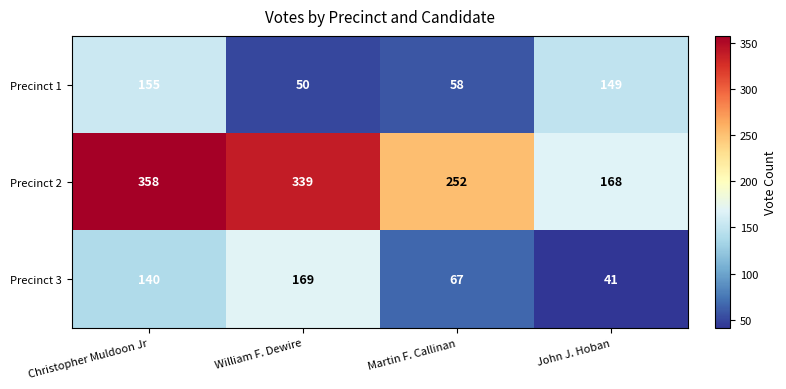

What is the sum of the Precinct 1 values at John J. Hoban and Martin F. Callinan?

207